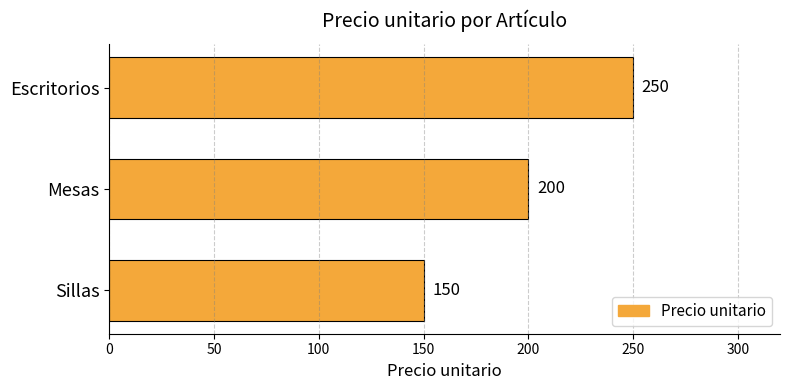

Rank the categories by value from highest to lowest.

Escritorios, Mesas, Sillas